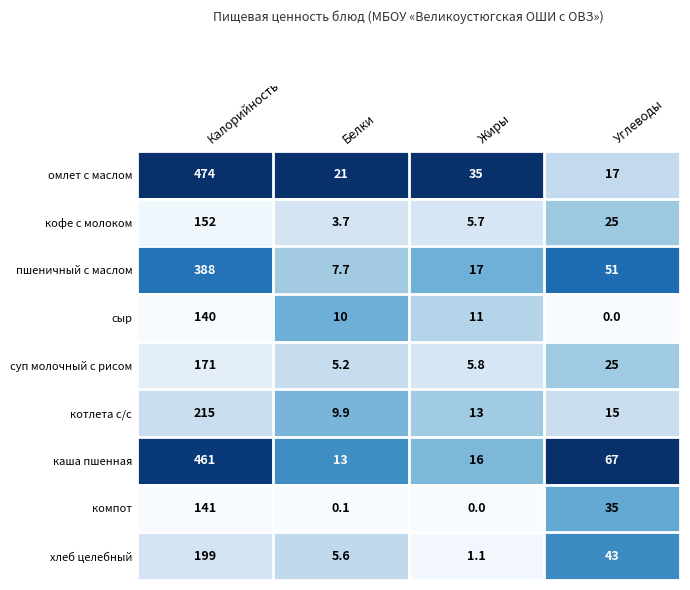

At which category is the sum across all series the highest?

Калорийность